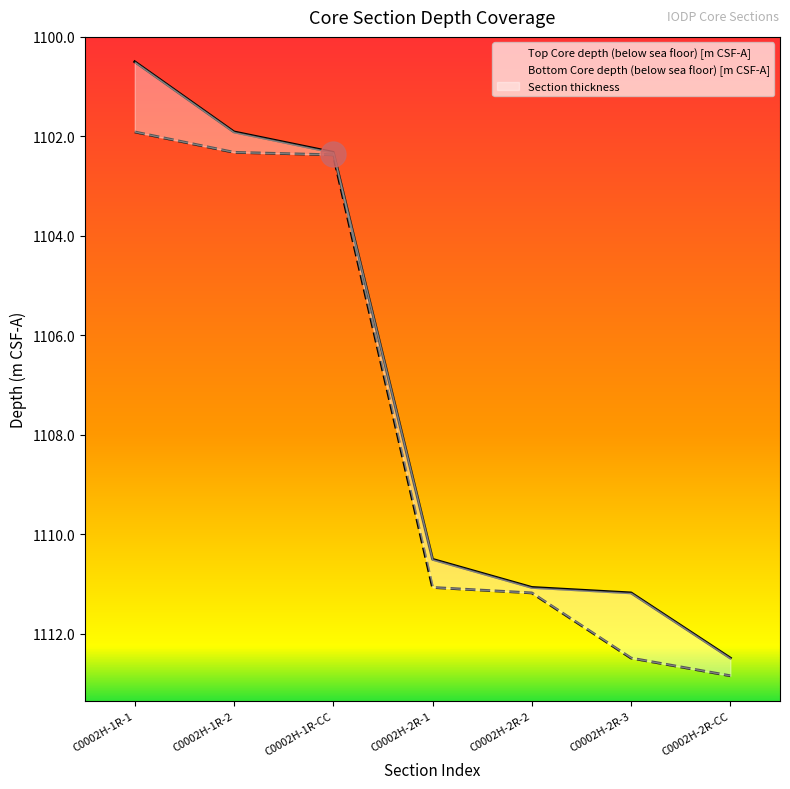

List the series in order of their peak value, highest first.

Bottom Core depth (below sea floor) [m CSF-A], Top Core depth (below sea floor) [m CSF-A]